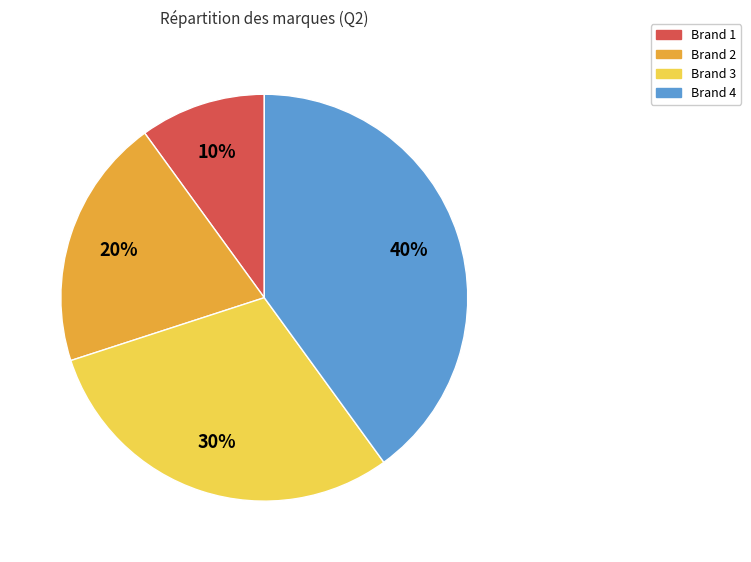

What percentage is the Brand 2 slice, to the nearest percent?

20%